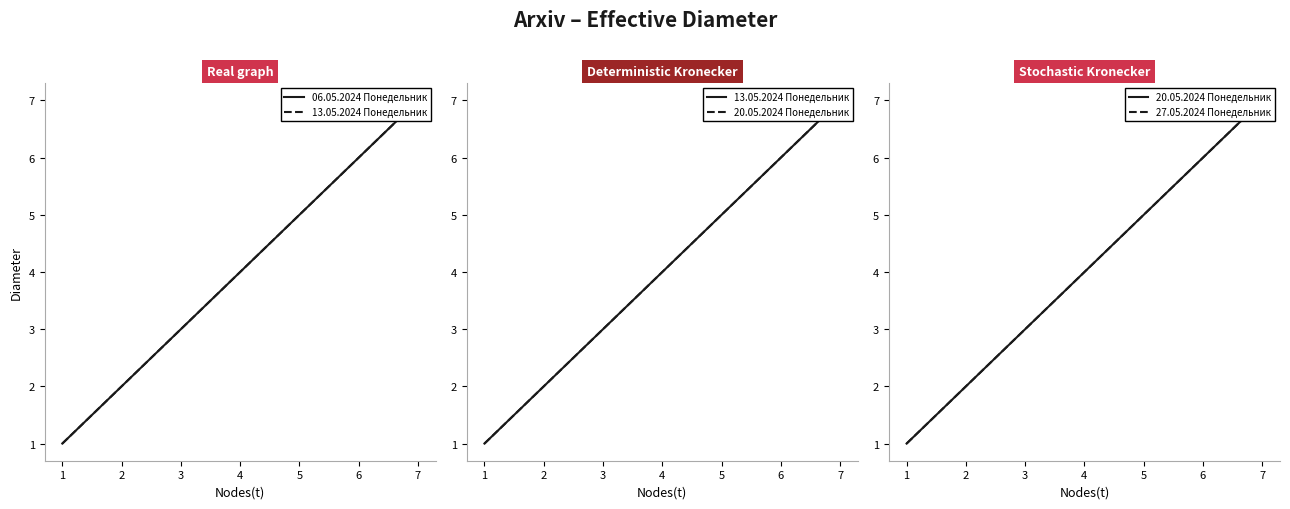

True or false: 27.05.2024 Понедельник has a value of 7 at 4.

False